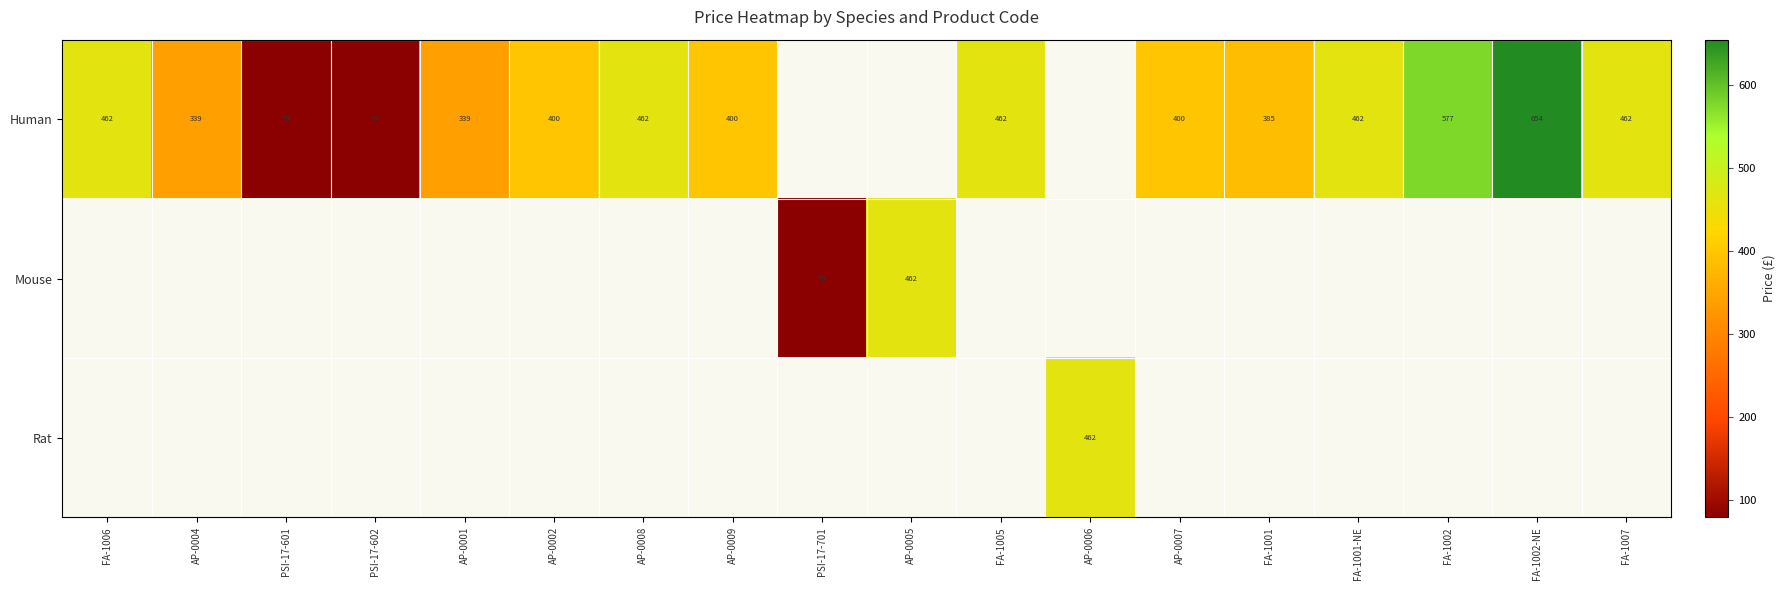

The Mouse series shows 79 at PSI-17-701. True or false?

True